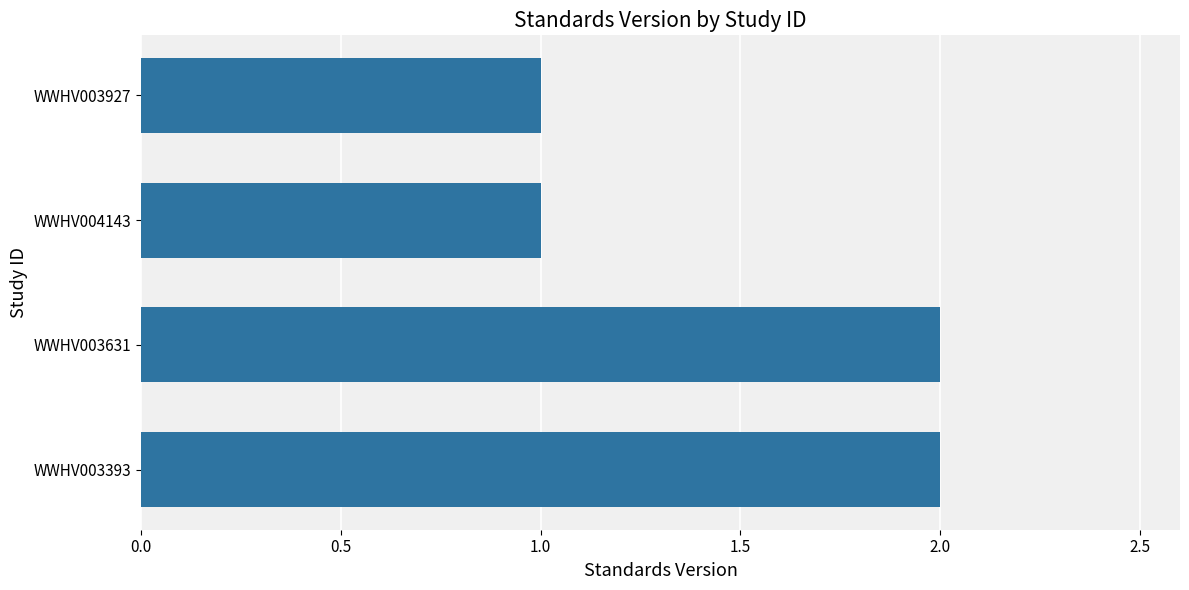

Is it true that the value at WWHV004143 is 0?

False